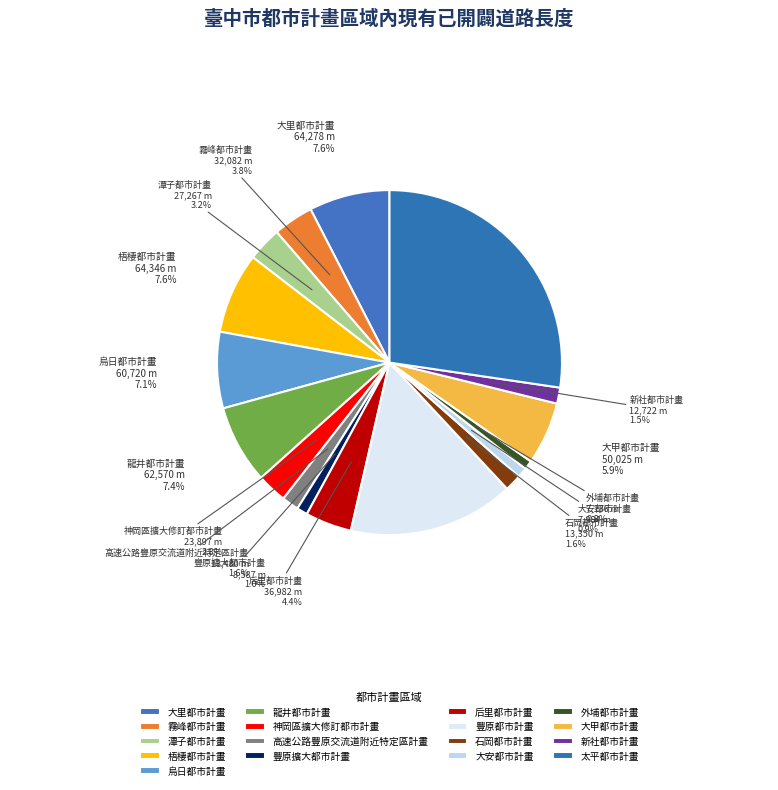

Combined, do 外埔都市計畫 and 豐原都市計畫 account for over 50%?

No